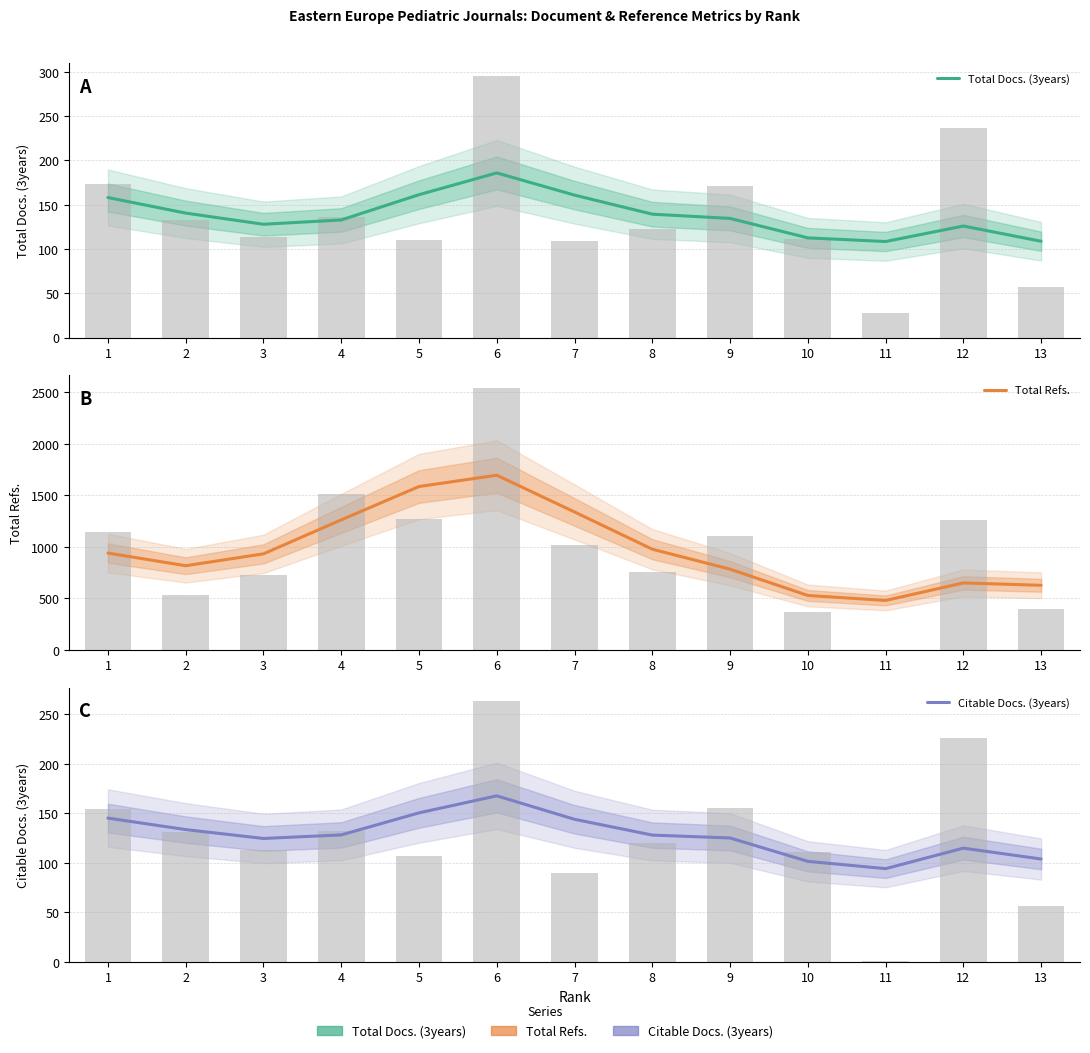

What is the highest value of the Total Refs. series?

1696.2